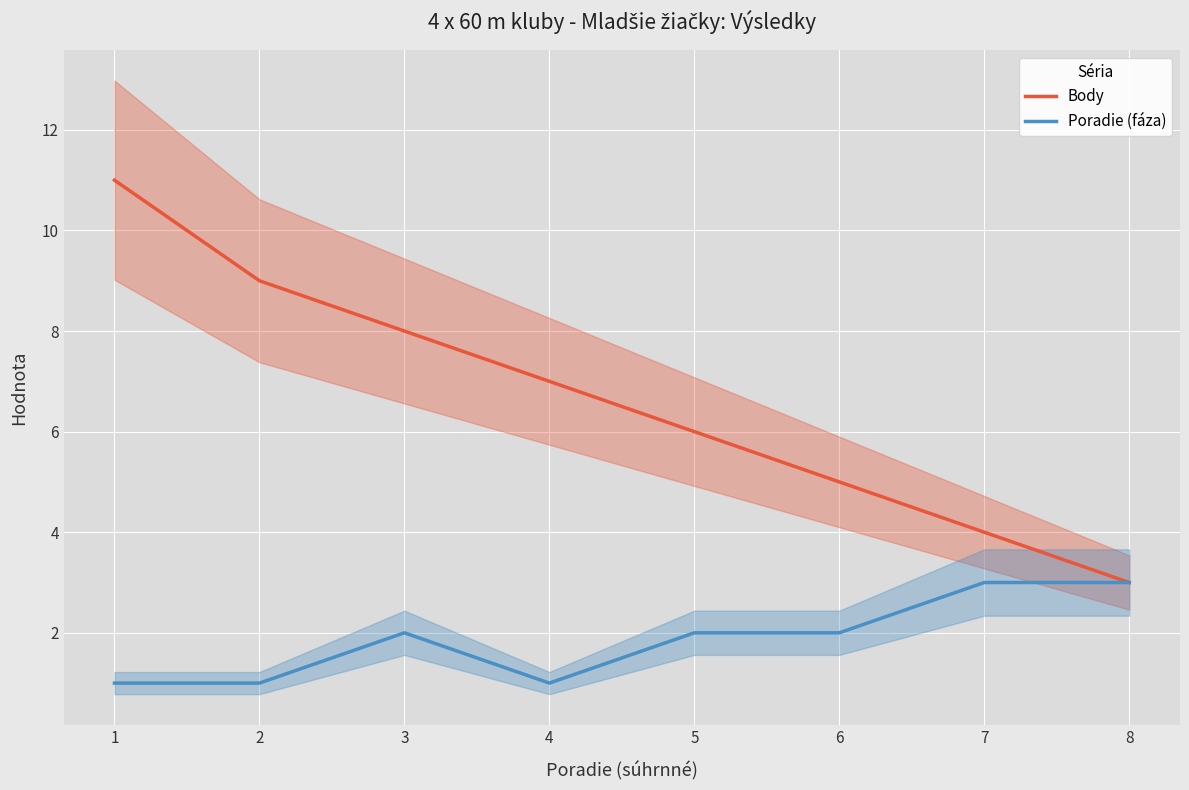

Is the value of Body at 5 greater than the value of Poradie (fáza) at 8?

Yes